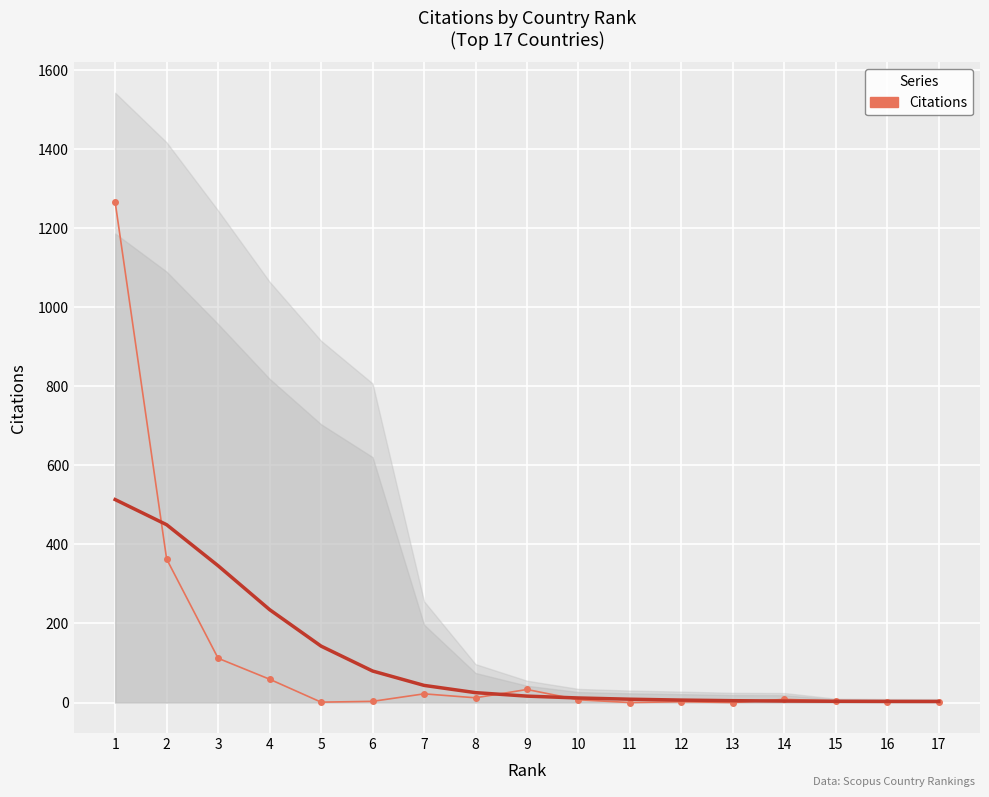

What is the sum of the values at 1 and 6?

1269